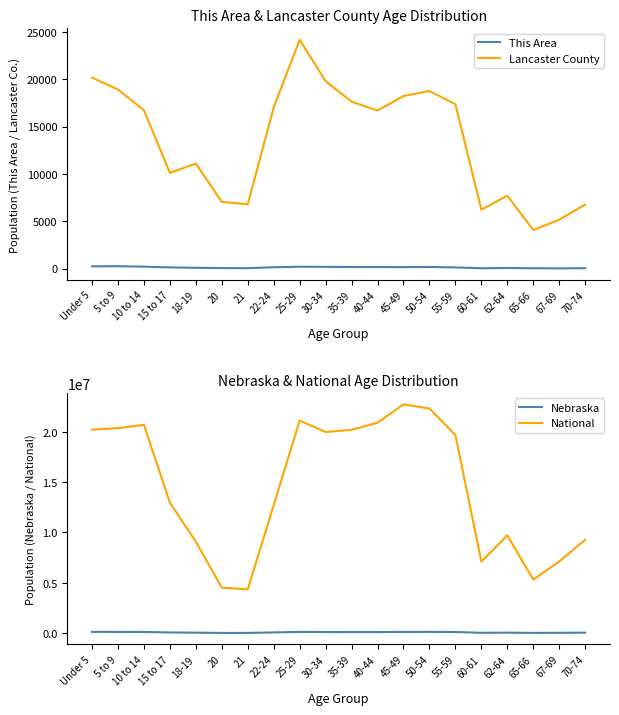

Is it true that Lancaster County equals 18907 at 5 to 9?

True